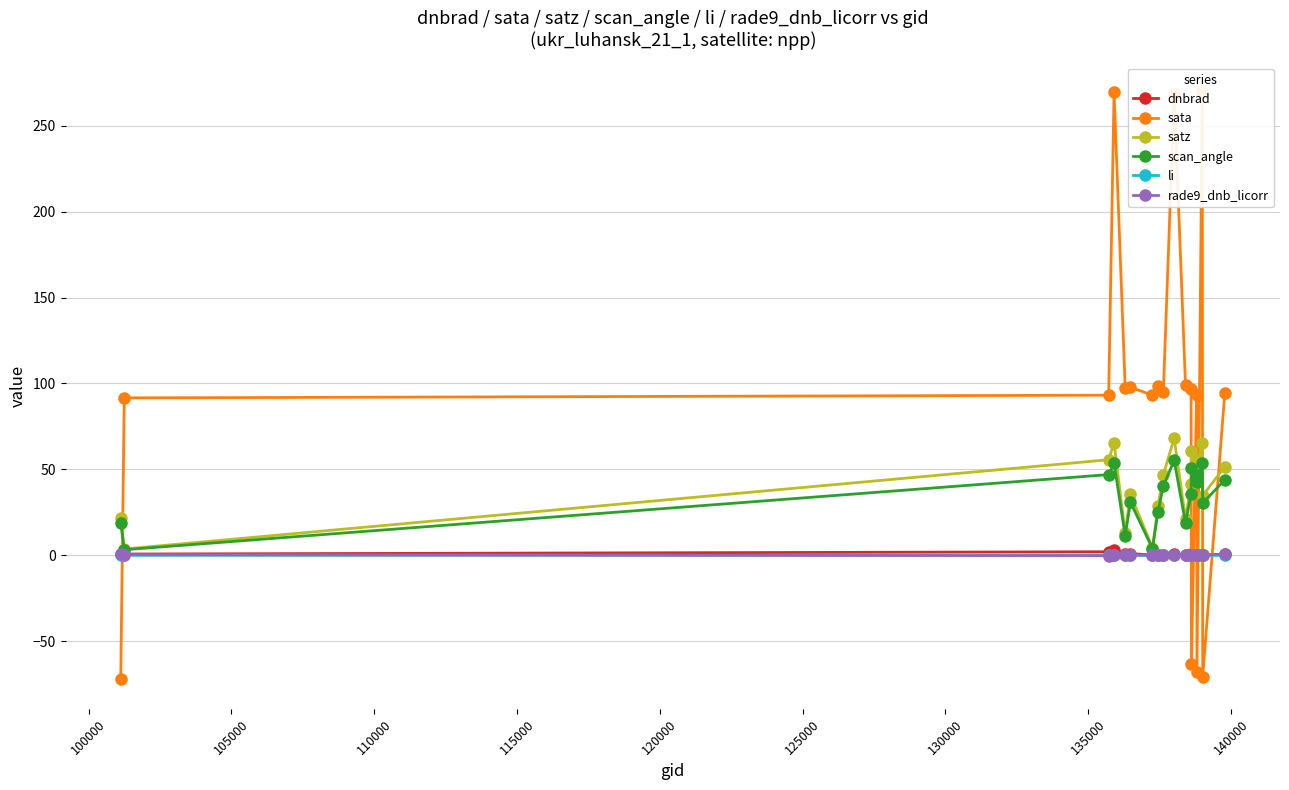

How many interior local peaks does the satz series have?

5